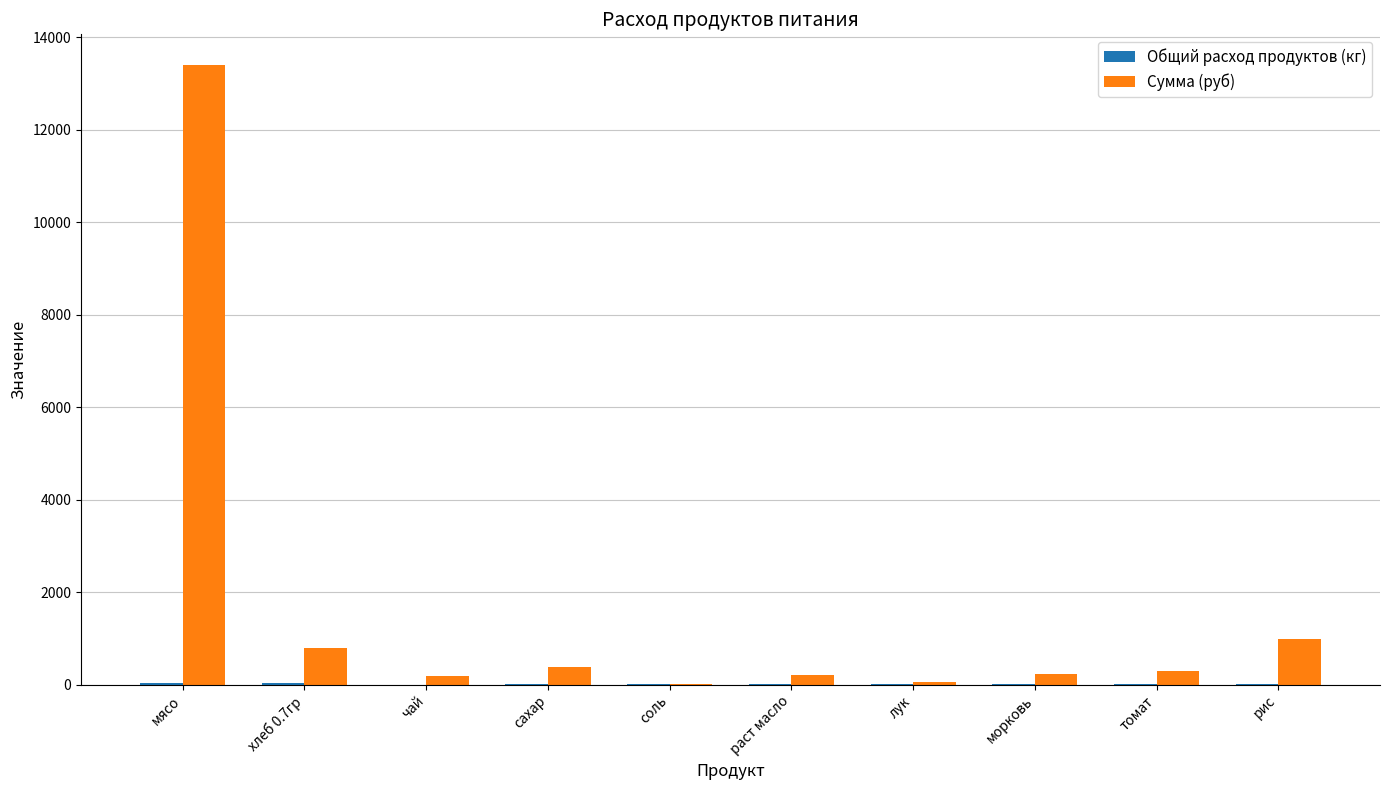

Which series has the largest total across all categories?

Сумма (руб)